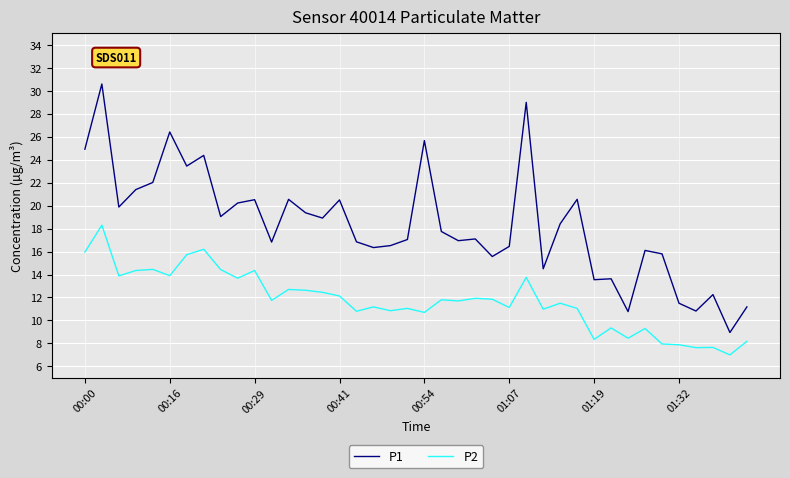

List the series in order of their peak value, highest first.

P1, P2